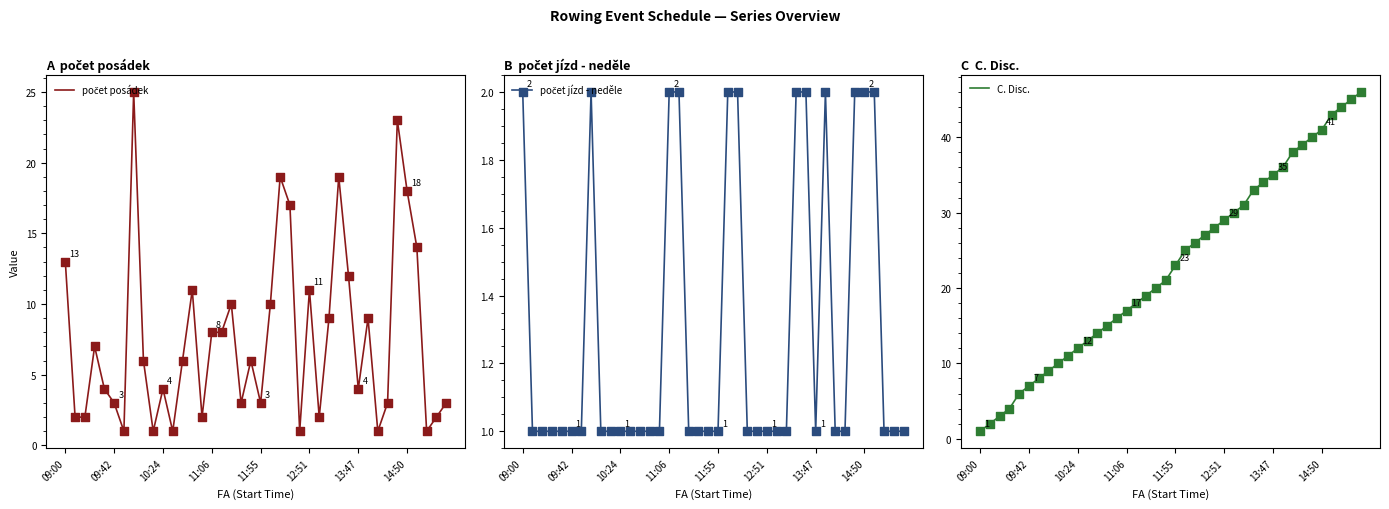

Which series has the widest spread of Y values?

C. Disc.